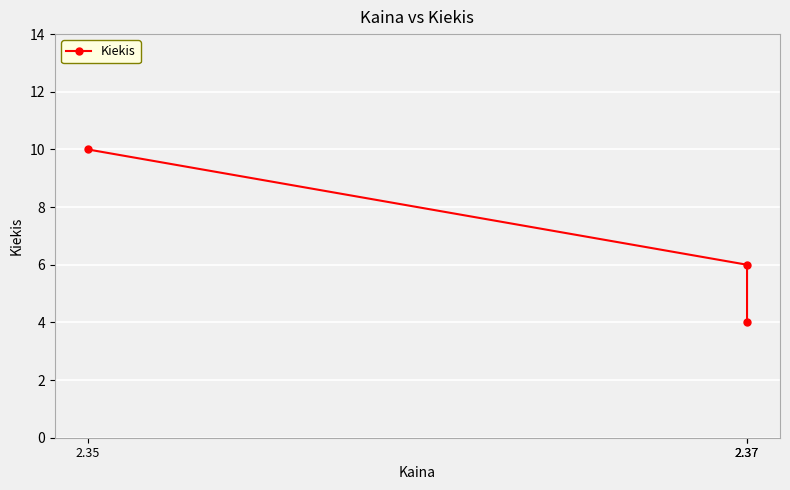

What is the change in value from 2.37 to 2.37?

-2